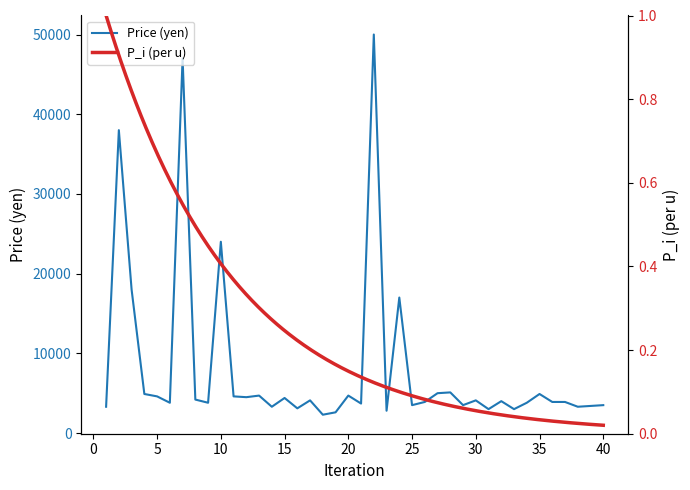

What is the lowest value of the Price (yen) series?

2300